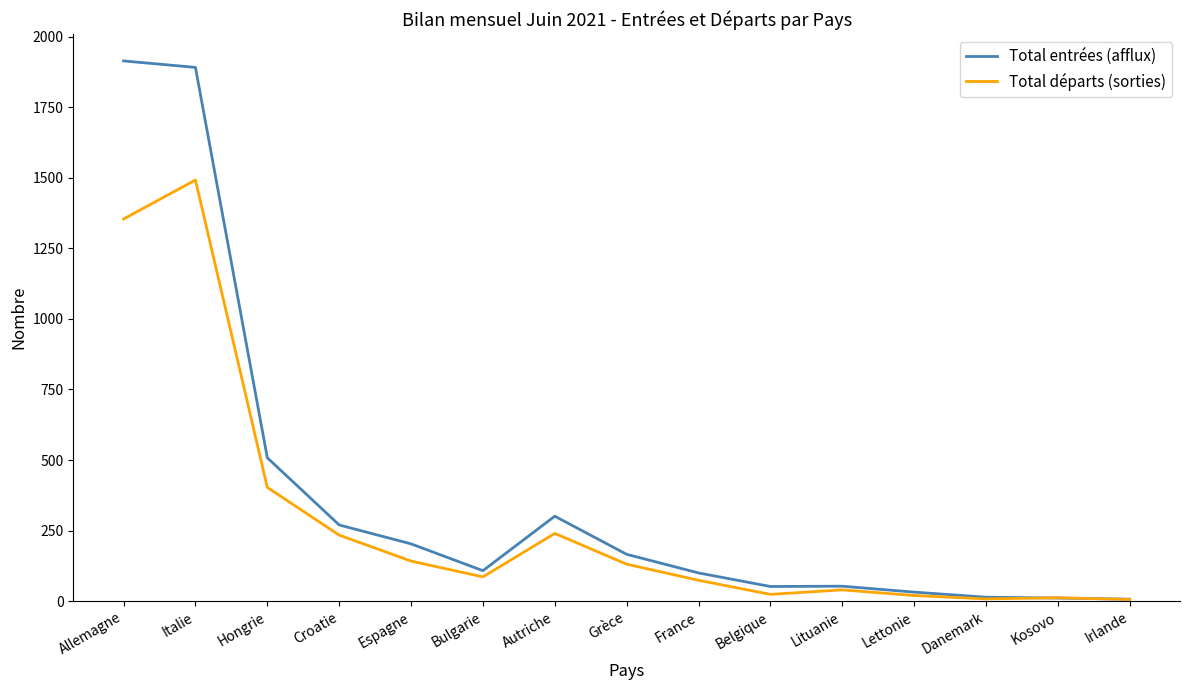

What are all the series names shown in the legend?

Total entrées (afflux), Total départs (sorties)